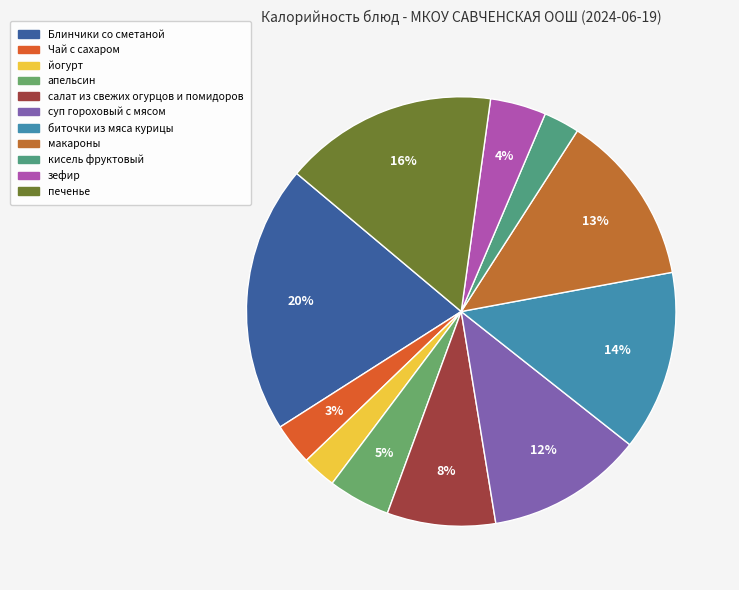

What is the change in value from Блинчики со сметаной to зефир?

-293.4